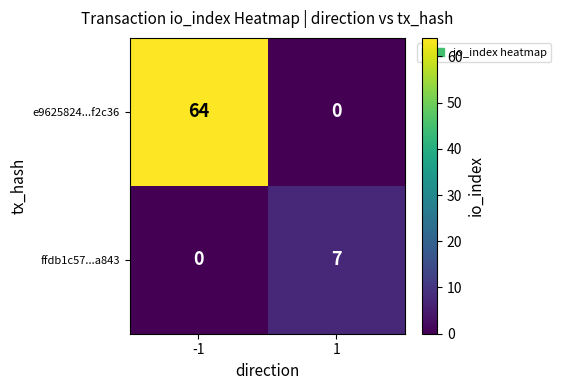

Is it true that e9625824...f2c36 equals 64 at -1?

True